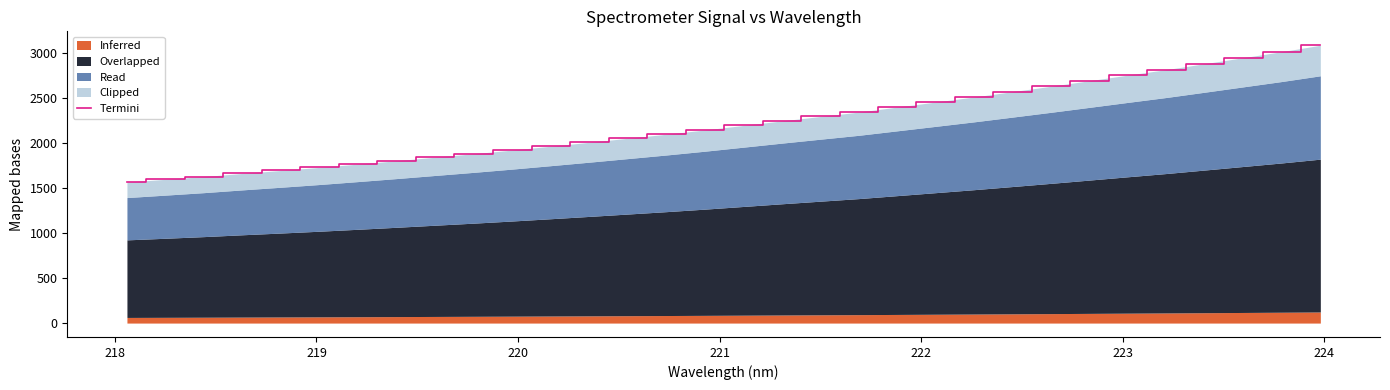

True or false: the data shows 1899.2 at 27.

False